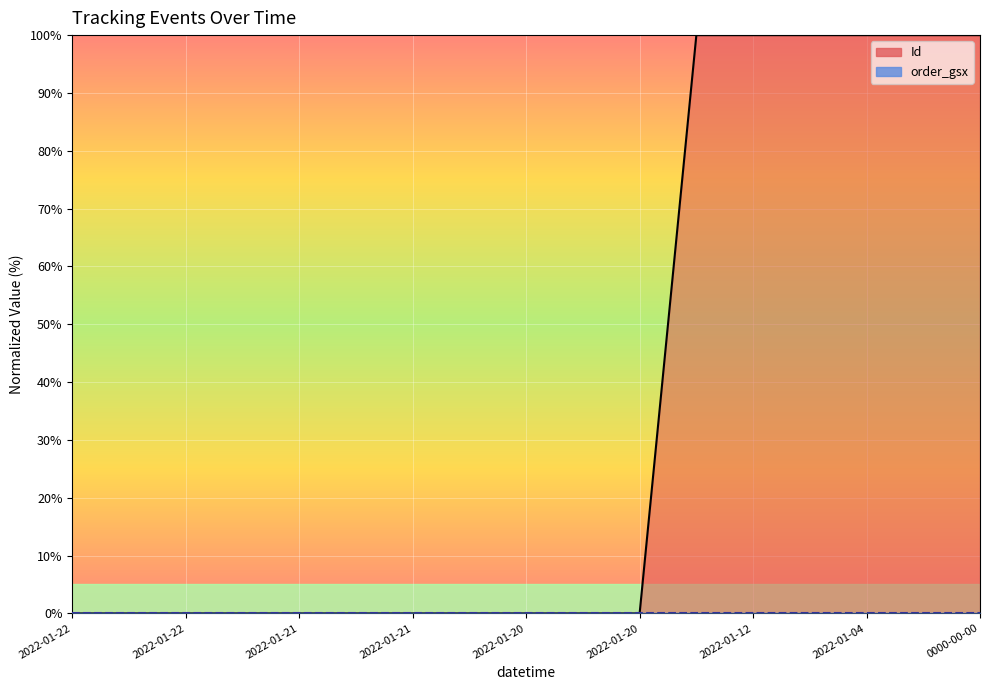

Is it true that the value at 2022-01-21 12:28:00 is 0.0?

False